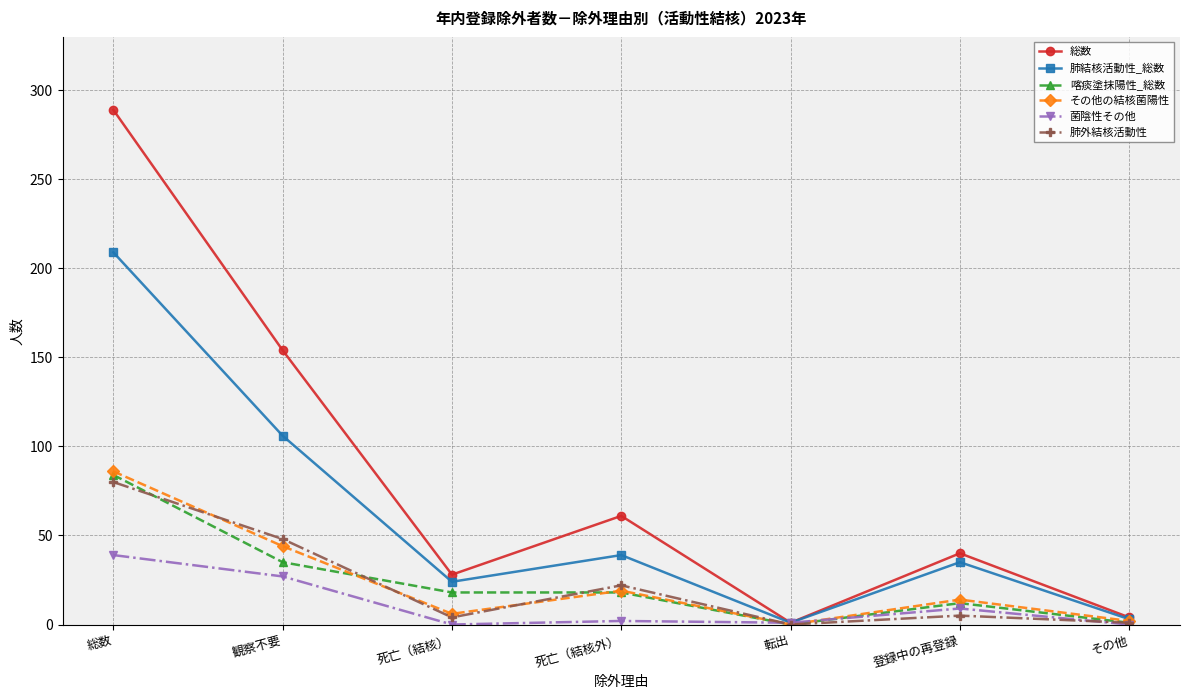

How many data points in 菌陰性その他 are less than 2?

3